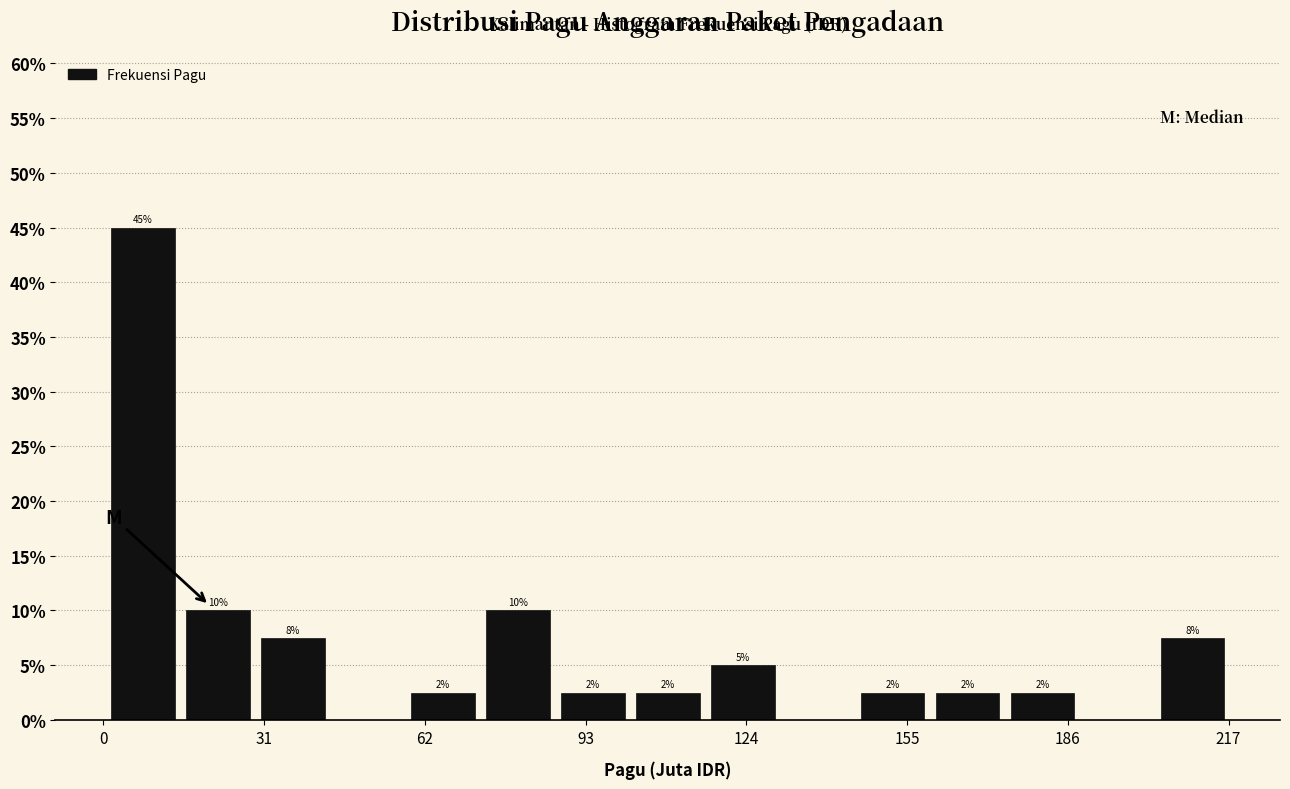

Around what value on the x-axis is the tallest bar? Give the approximate position of its centre, as read against the axis.

10